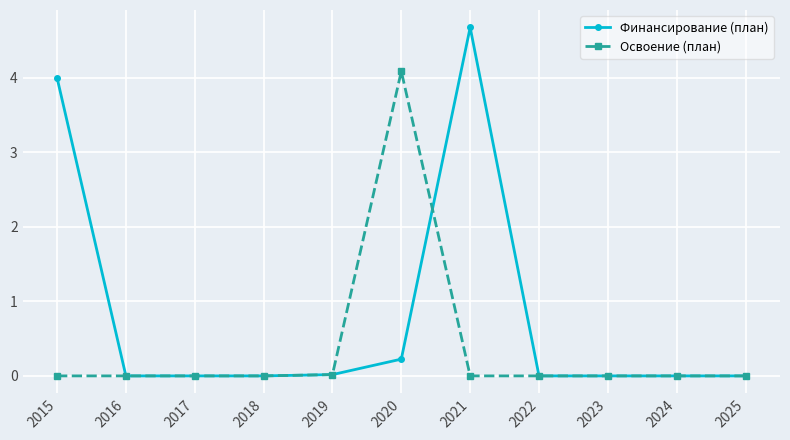

True or false: Освоение (план) and Финансирование (план) cross at least once.

True